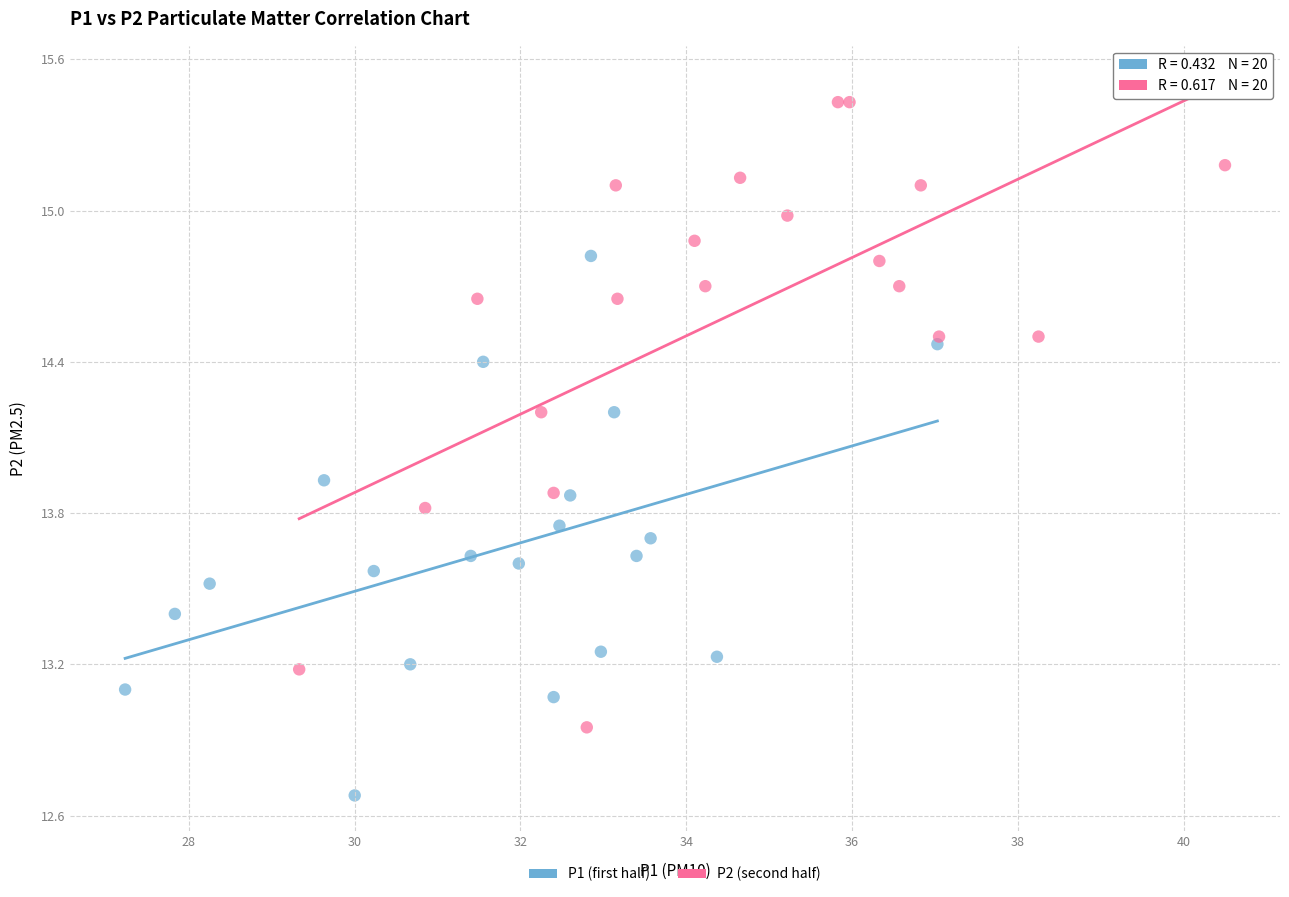

Which series reaches the minimum Y coordinate?

P1 (first half)